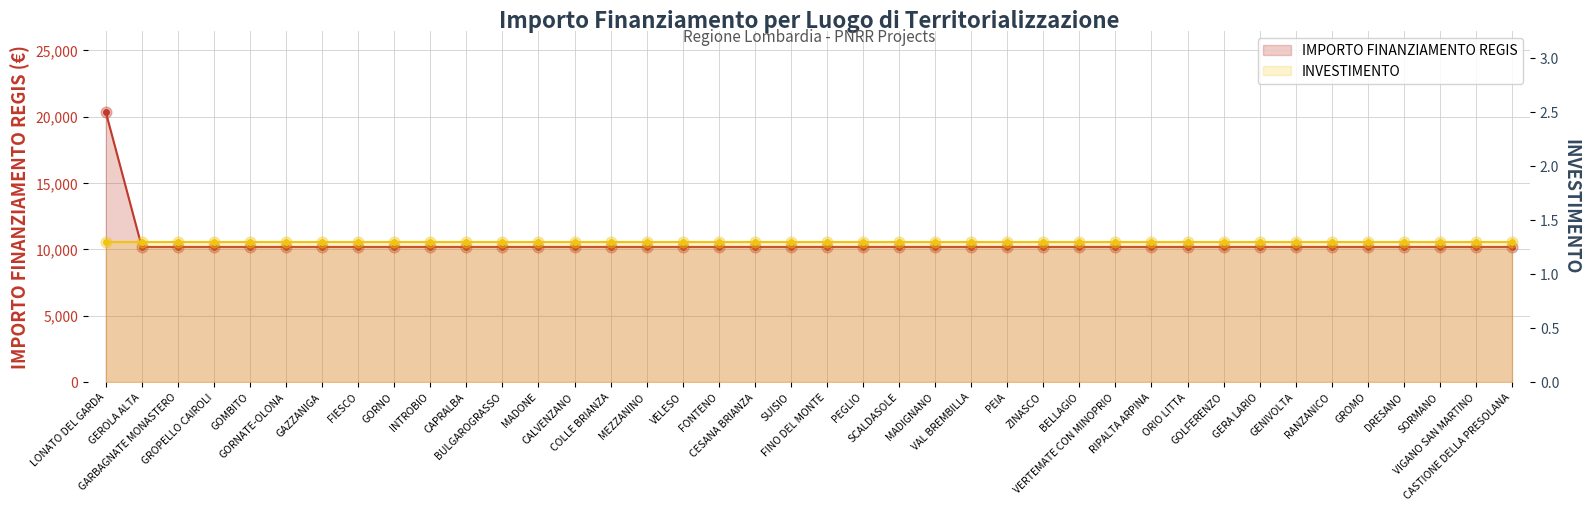

Which series has the largest Y range (max minus min)?

IMPORTO FINANZIAMENTO REGIS